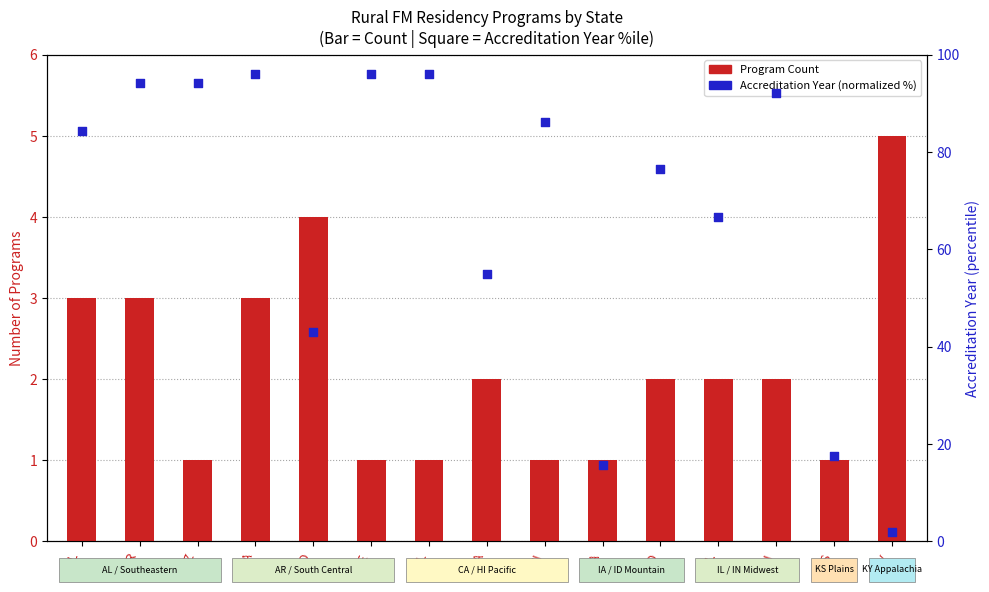

Which series has the largest Y range (max minus min)?

Accreditation Year (normalized %)